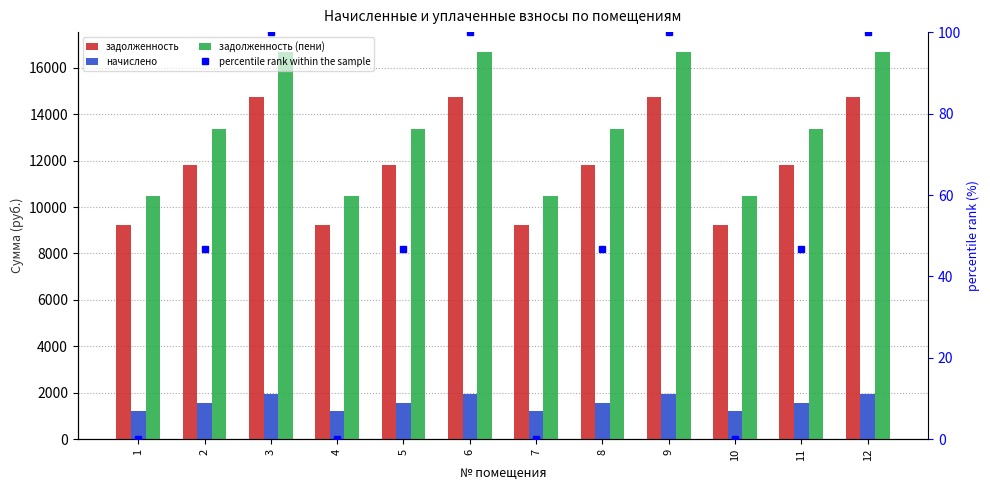

The задолженность (пени) series shows 16502.0 at 4. True or false?

False